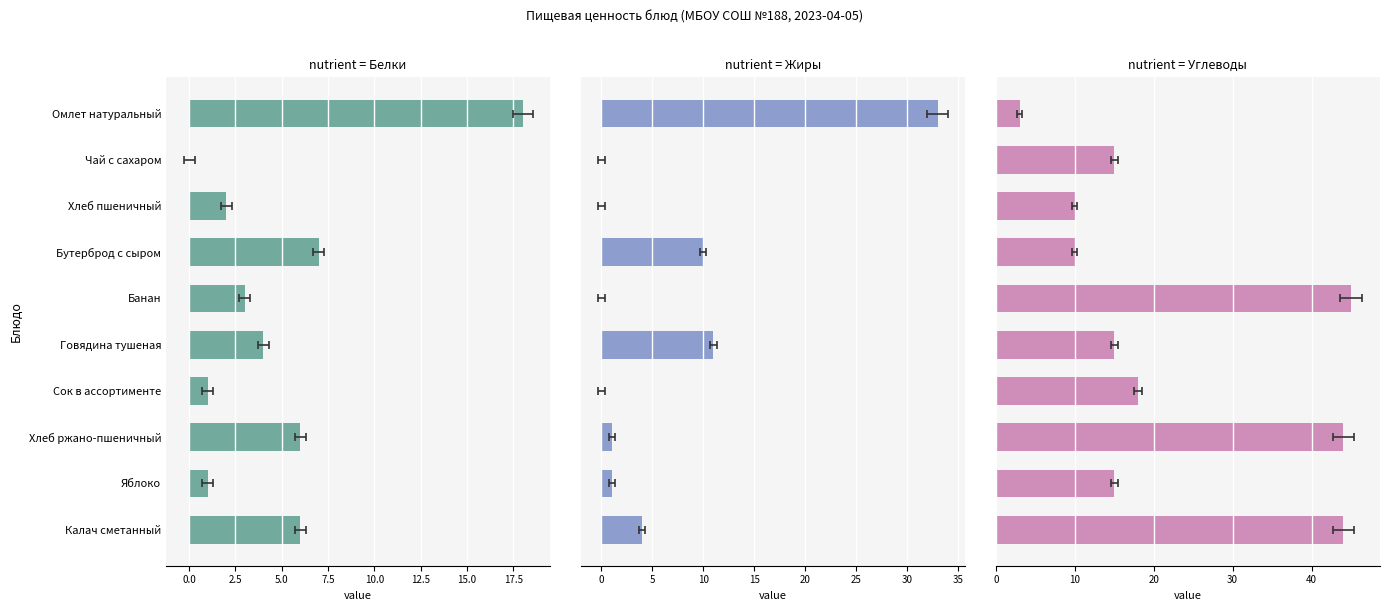

What is the greatest value displayed?

45